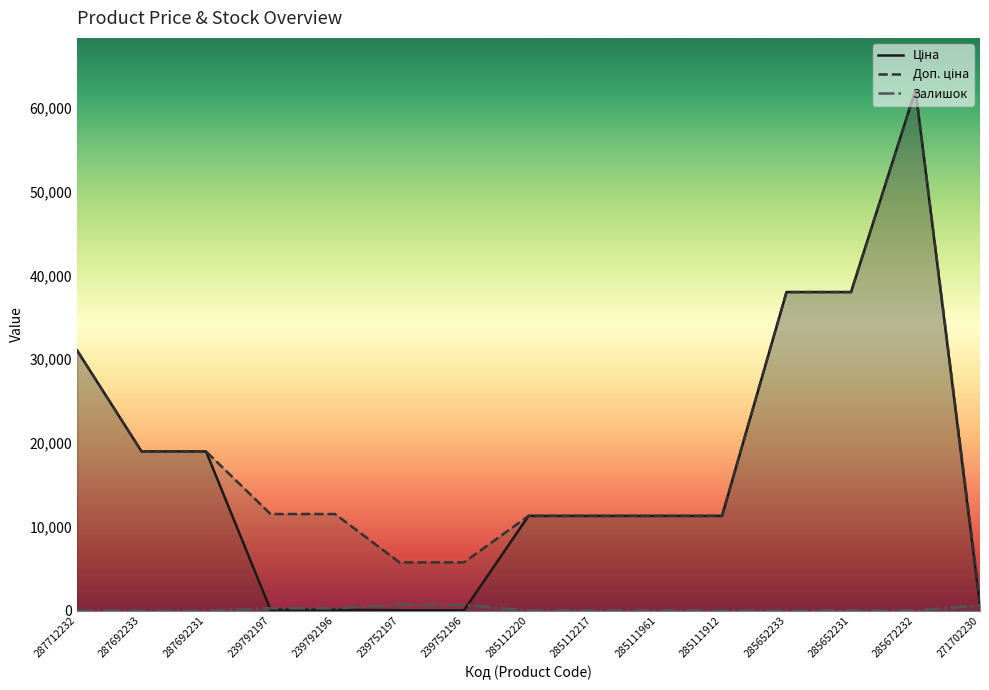

Where does the Залишок series first go above 17?

239792197